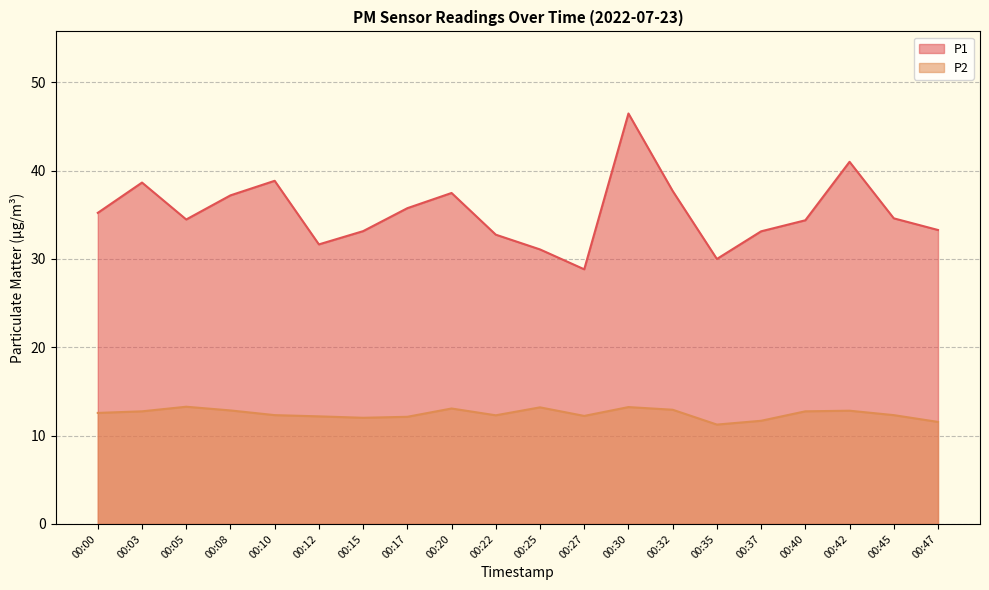

What is the total value across all series at 00:15?

45.2